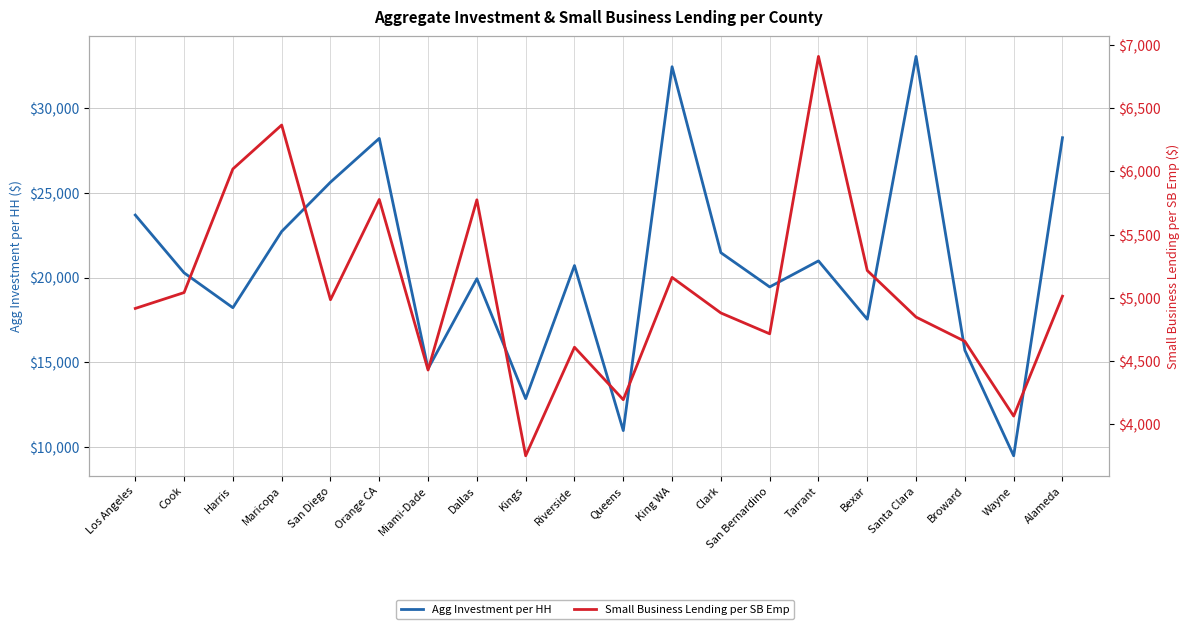

How many lines are shown in the chart?

2